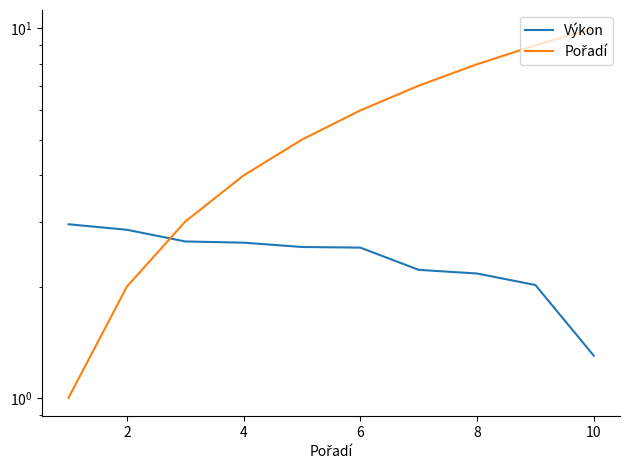

What is the sum of all Výkon values?

23.9